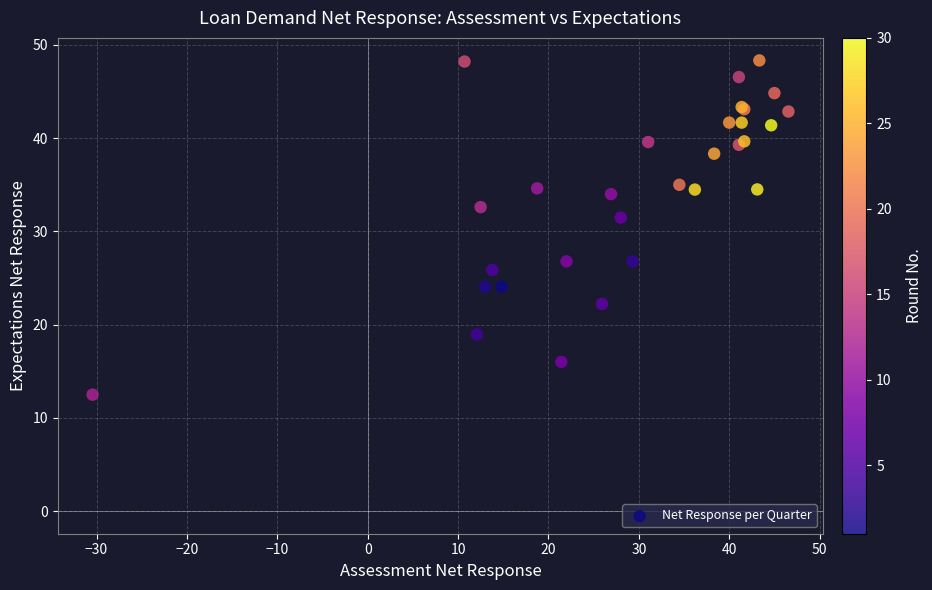

What Y value in the scatter plot is closest to 30?

31.5